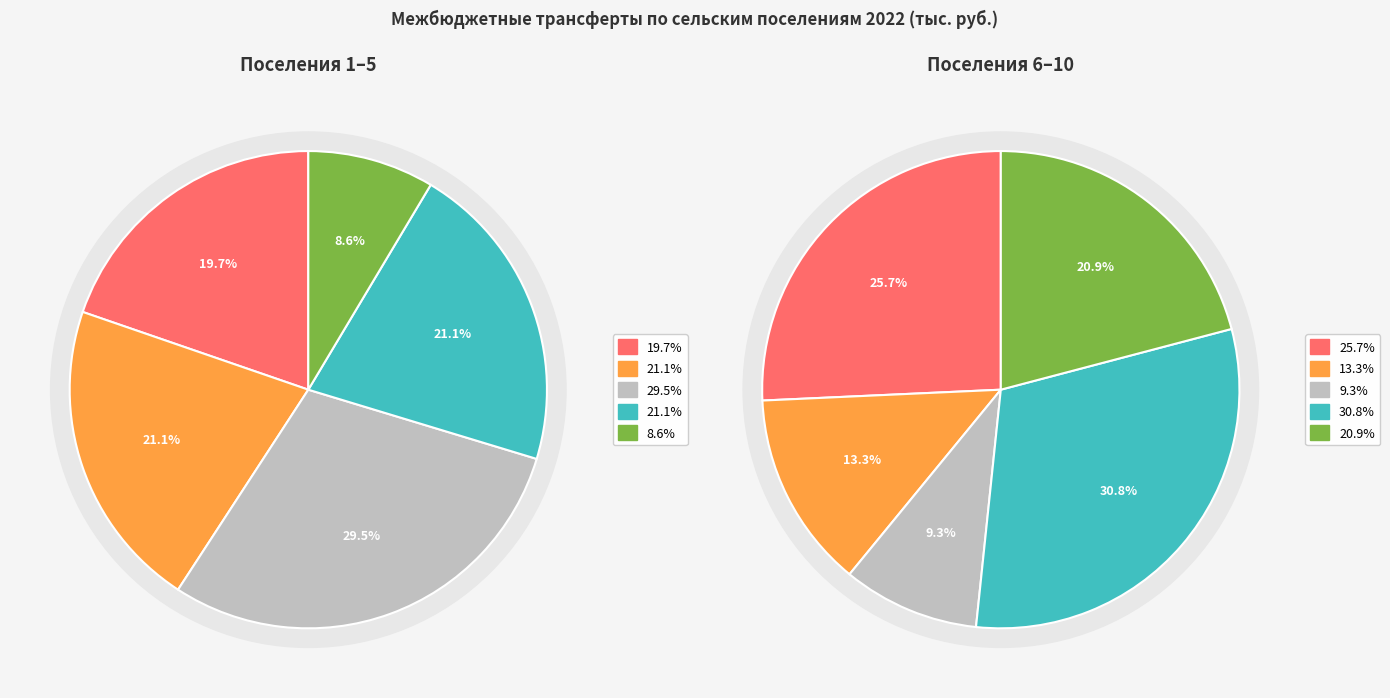

Is it true that Усть-Волчихинский is 1% of the pie?

False